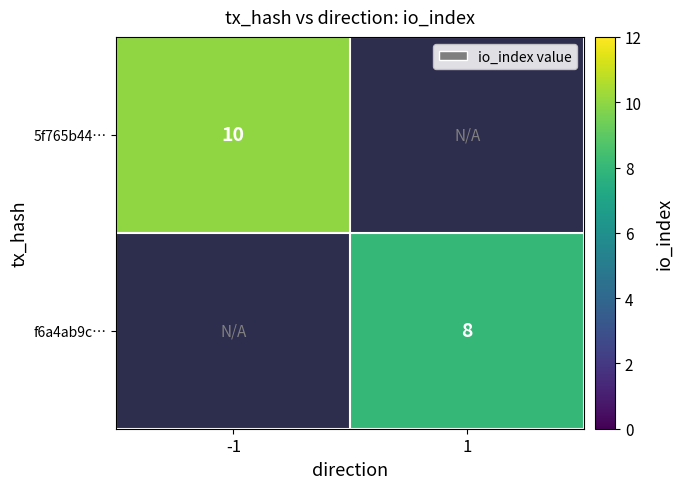

What is the maximum value shown in the chart?

10.0